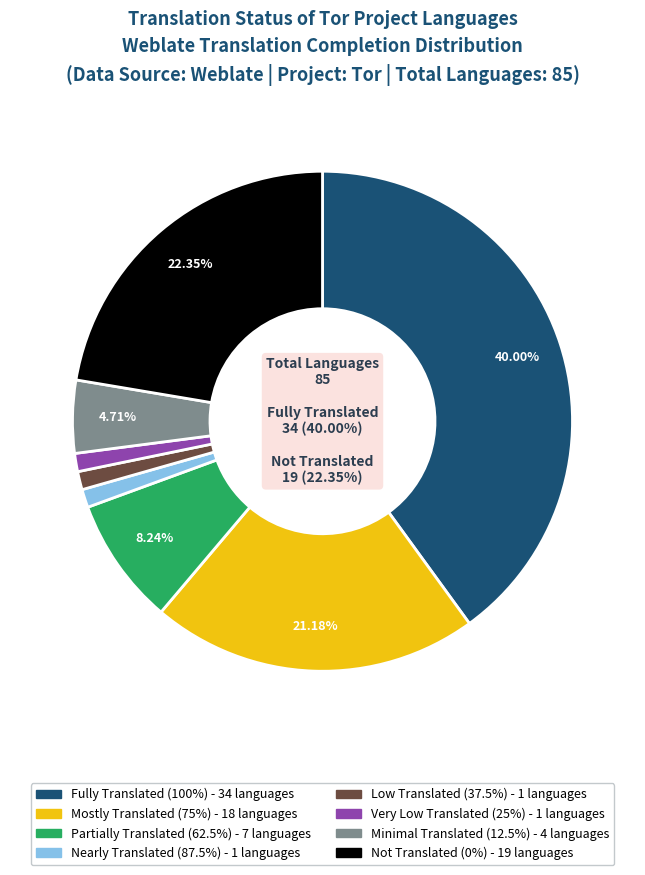

Does any single category account for the majority?

No